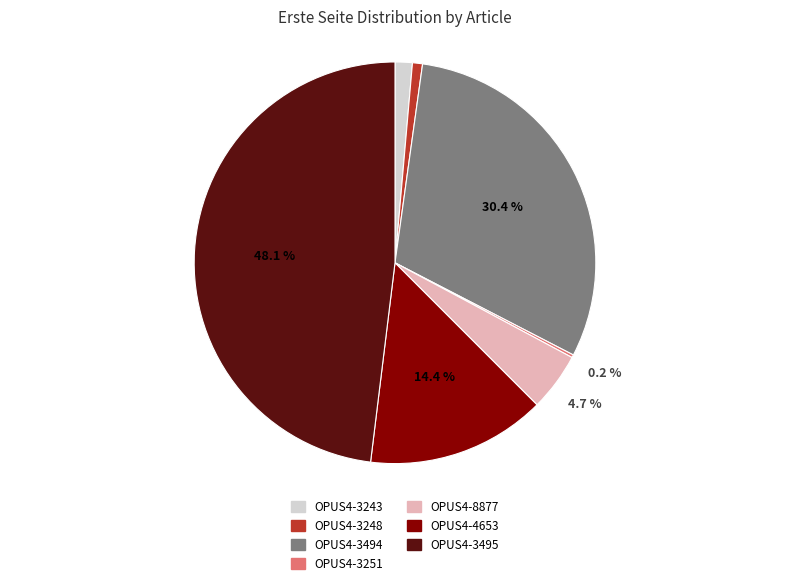

Does any single category account for the majority?

No